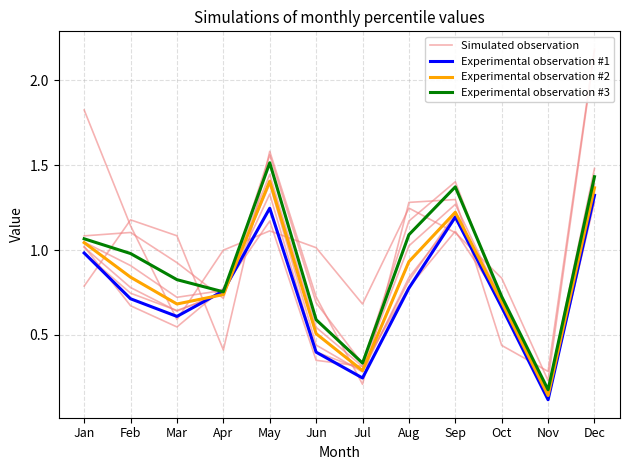

What is the value of the Experimental observation #1 point at the 7th from the left?

0.2